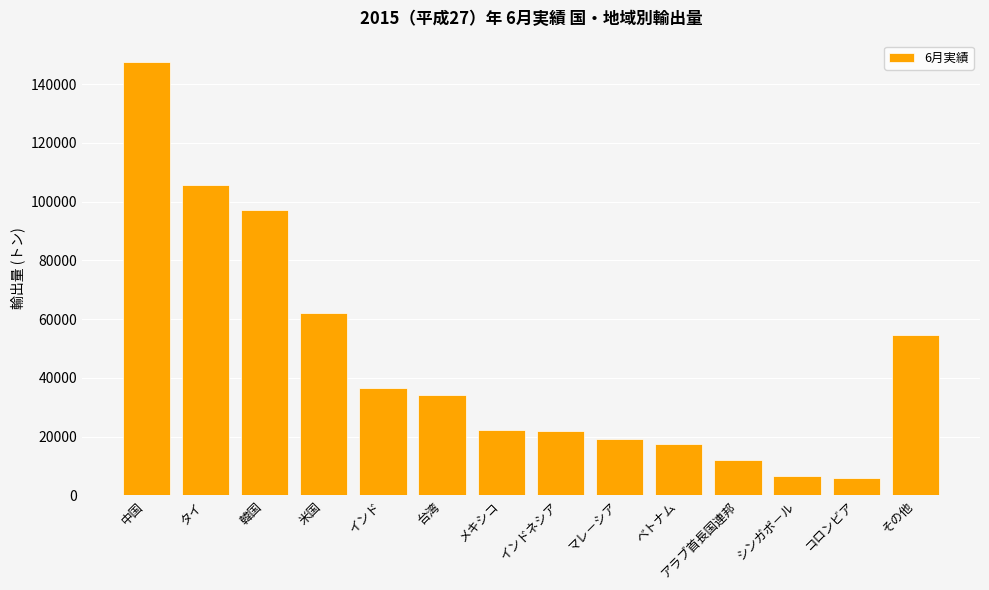

What is the greatest value displayed?

147438.5